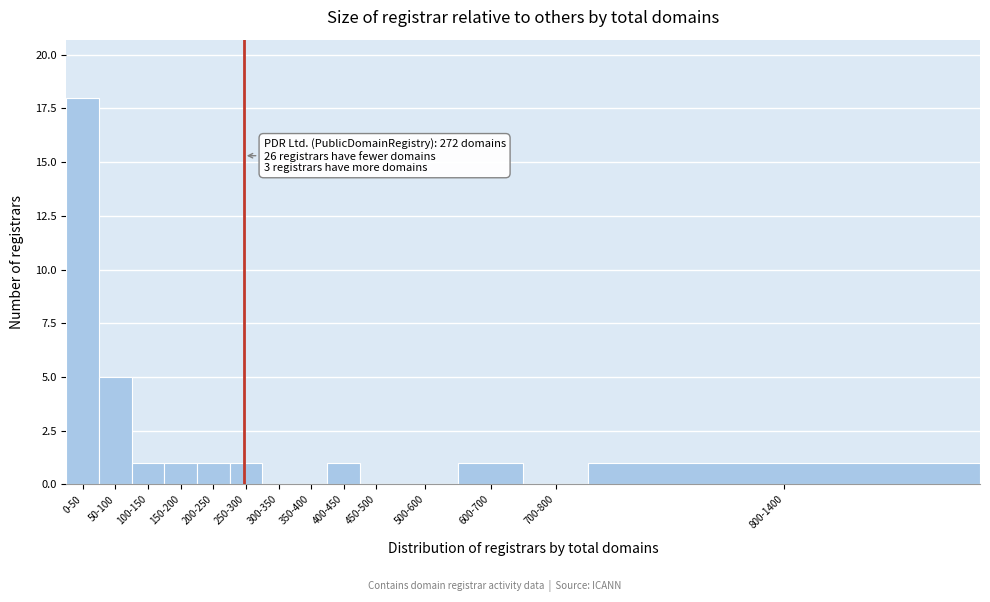

Reading right to left, what are all the values shown in this chart?

800-1400=1	700-800=0	600-700=1	500-600=0	450-500=0	400-450=1	350-400=0	300-350=0	250-300=1	200-250=1	150-200=1	100-150=1	50-100=5	0-50=18